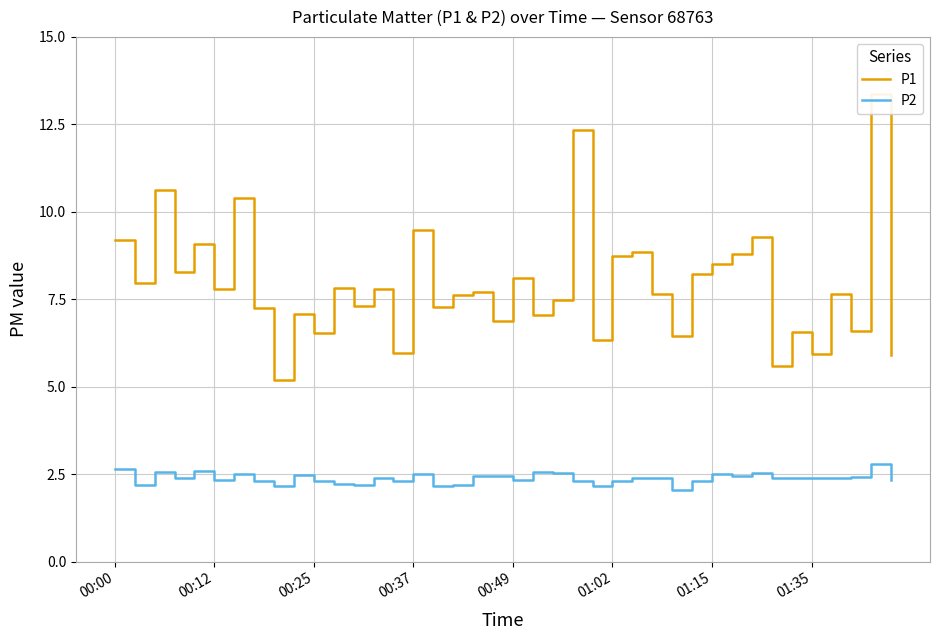

What is the highest value of the P2 series?

2.8